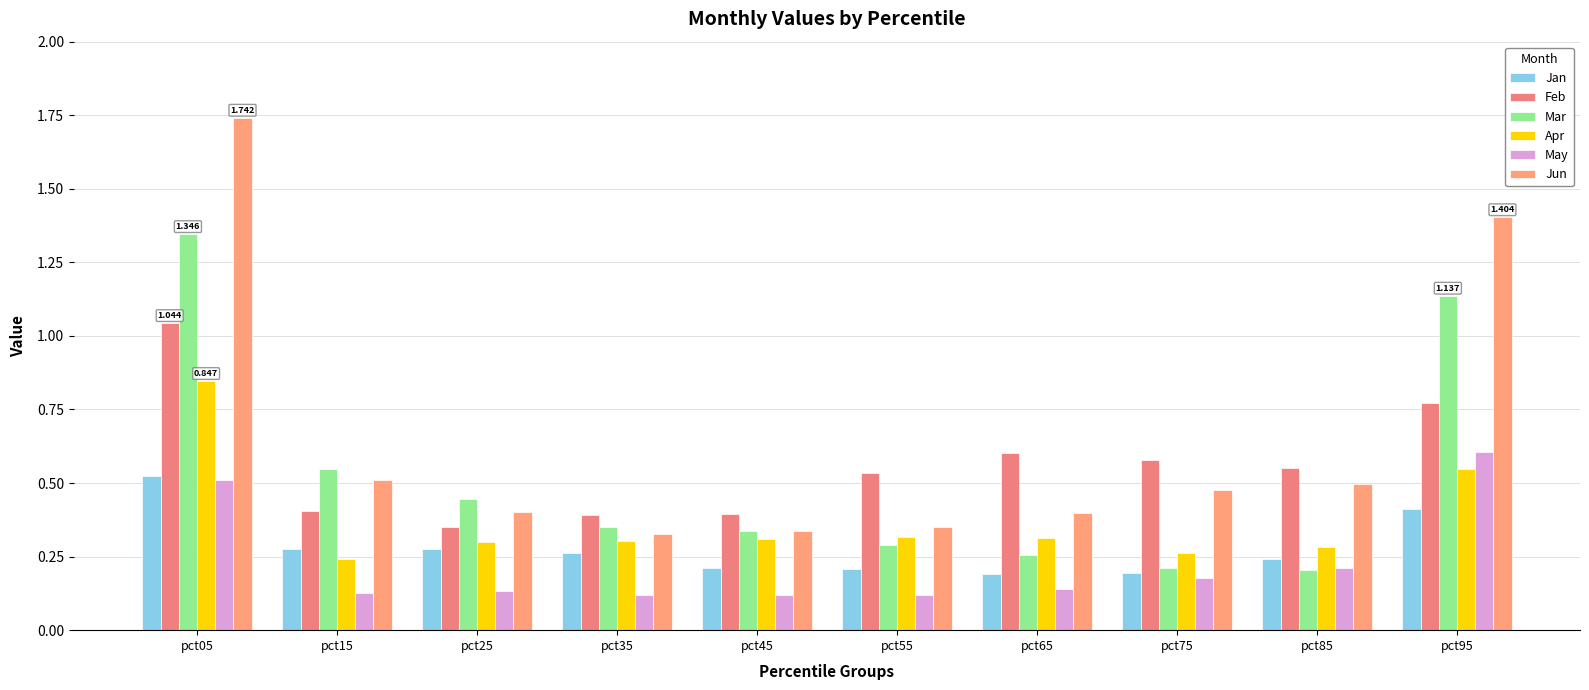

Reading left to right, extract all data points from this chart.

Jan: pct05=0.5	pct15=0.3	pct25=0.3	pct35=0.3	pct45=0.2	pct55=0.2	pct65=0.2	pct75=0.2	pct85=0.2	pct95=0.4
Feb: pct05=1.0	pct15=0.4	pct25=0.3	pct35=0.4	pct45=0.4	pct55=0.5	pct65=0.6	pct75=0.6	pct85=0.6	pct95=0.8
Mar: pct05=1.3	pct15=0.5	pct25=0.4	pct35=0.4	pct45=0.3	pct55=0.3	pct65=0.3	pct75=0.2	pct85=0.2	pct95=1.1
Apr: pct05=0.8	pct15=0.2	pct25=0.3	pct35=0.3	pct45=0.3	pct55=0.3	pct65=0.3	pct75=0.3	pct85=0.3	pct95=0.5
May: pct05=0.5	pct15=0.1	pct25=0.1	pct35=0.1	pct45=0.1	pct55=0.1	pct65=0.1	pct75=0.2	pct85=0.2	pct95=0.6
Jun: pct05=1.7	pct15=0.5	pct25=0.4	pct35=0.3	pct45=0.3	pct55=0.4	pct65=0.4	pct75=0.5	pct85=0.5	pct95=1.4